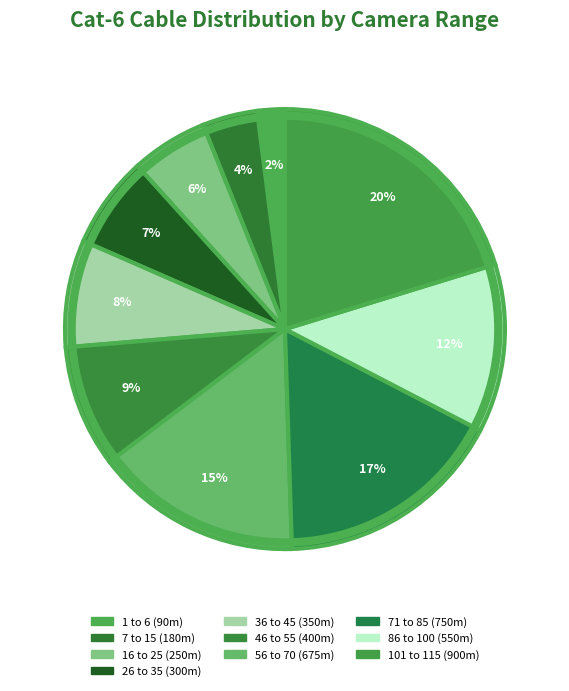

Rank the categories by value from highest to lowest.

101 to 115, 71 to 85, 56 to 70, 86 to 100, 46 to 55, 36 to 45, 26 to 35, 16 to 25, 7 to 15, 1 to 6